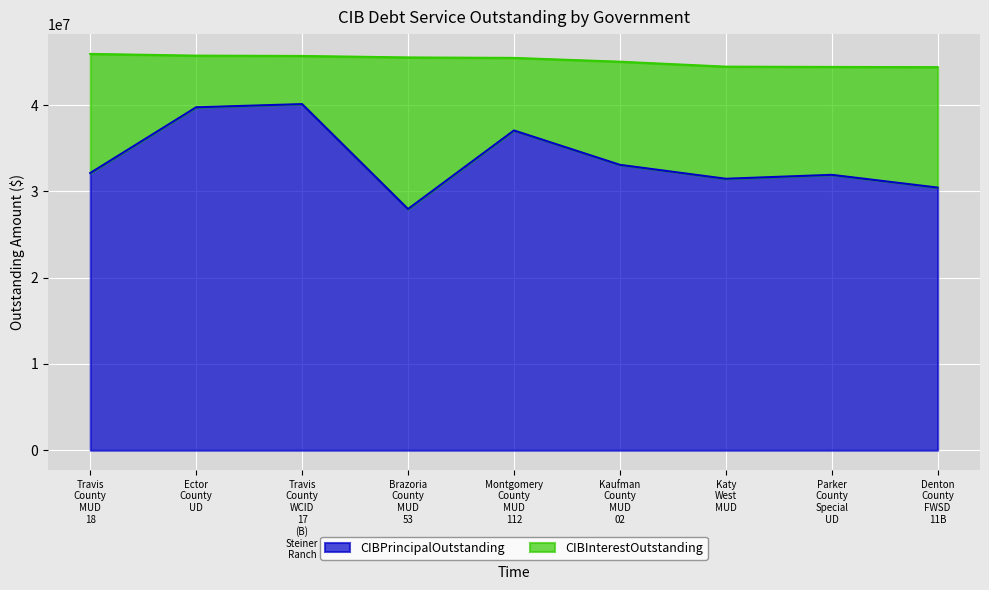

How many lines are shown in the chart?

2